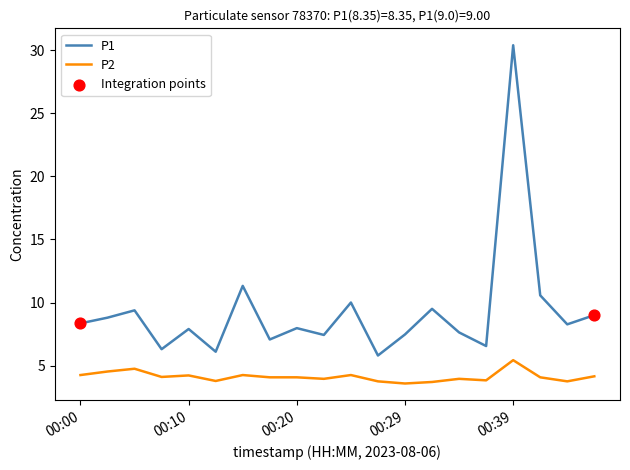

Which series has the widest spread of values?

P1